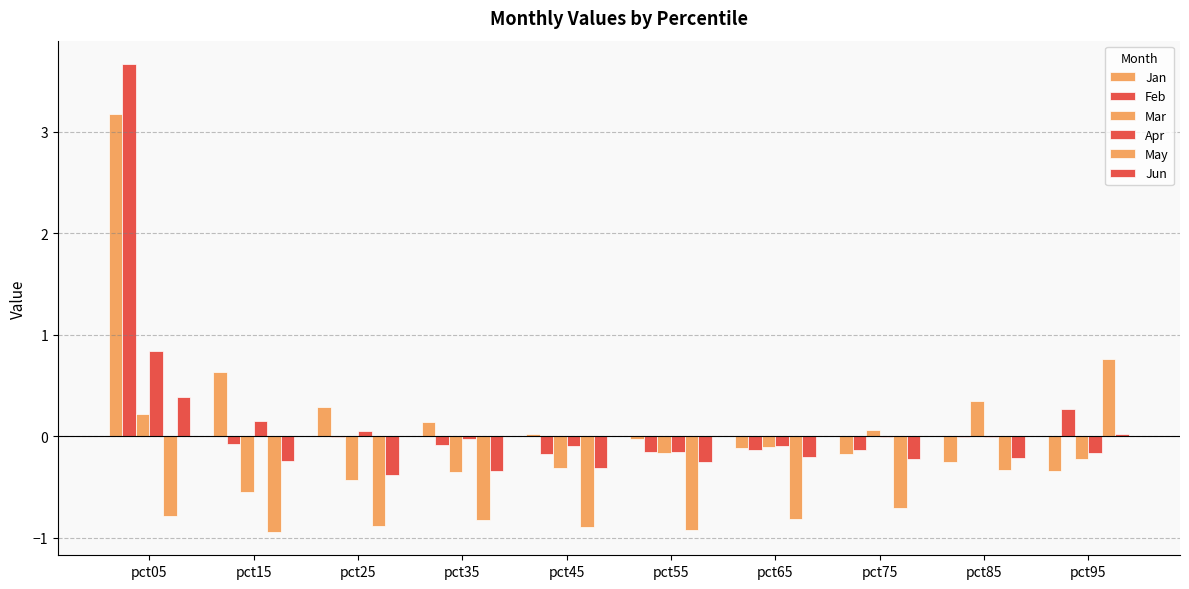

Which category has the lowest value in the Mar series?

pct15